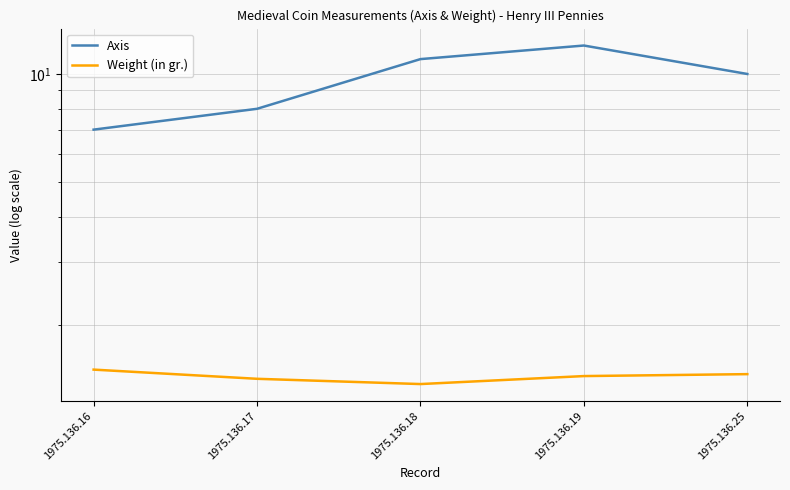

Read the Weight (in gr.) value at 1975.136.25.

1.5